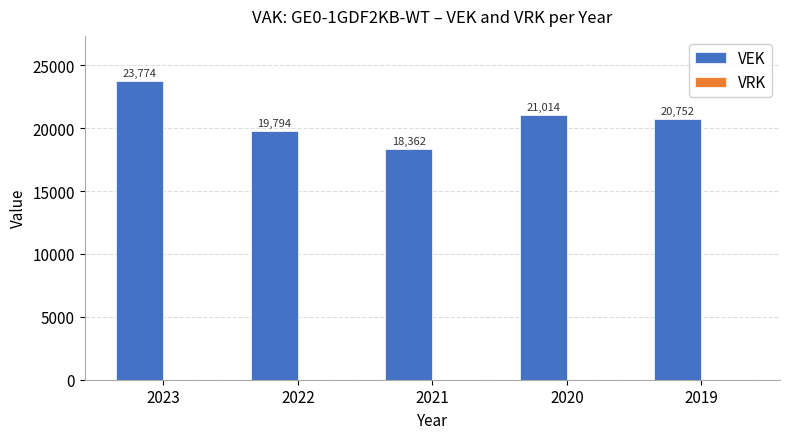

How many data points does each series have?

5